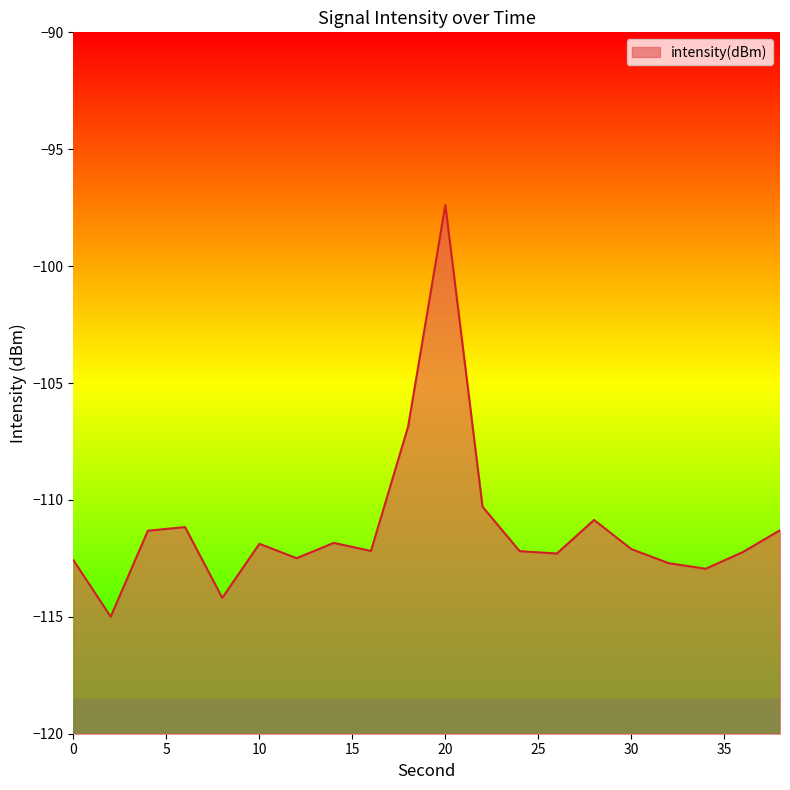

True or false: the data has more than 2 interior local peaks.

True